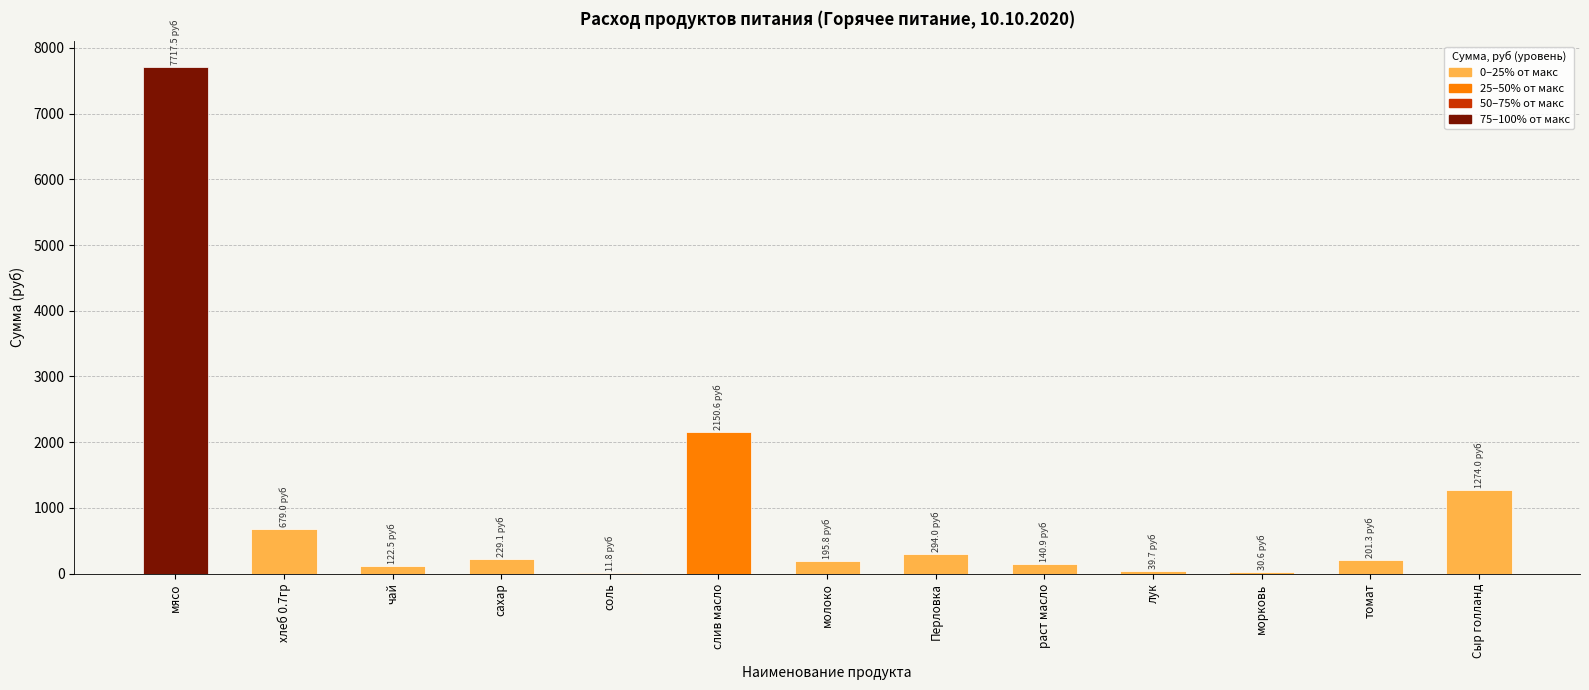

Are the bars horizontal?

No